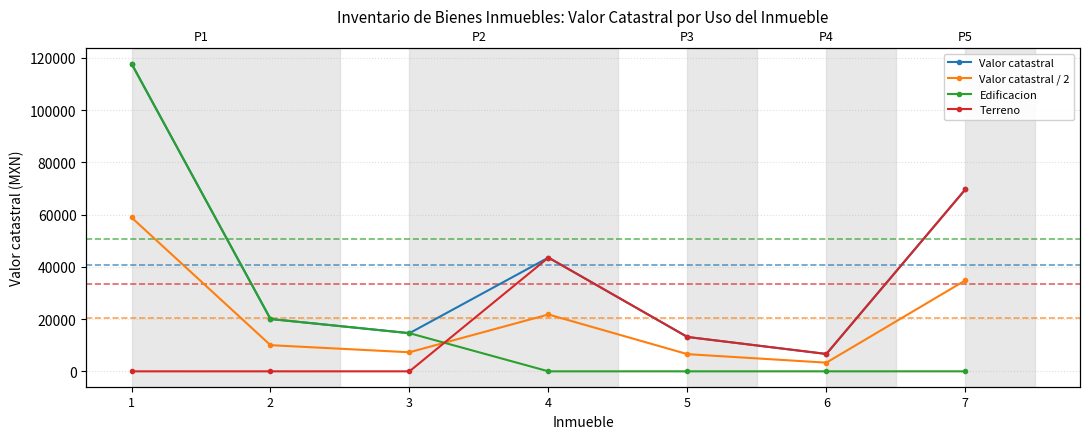

What value does the Valor catastral series have at 2?

20027.0